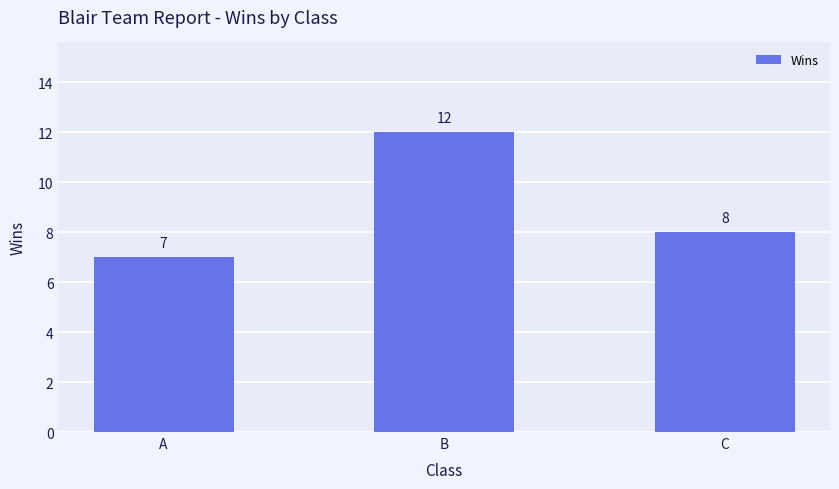

At which label is the value closest to 9?

C